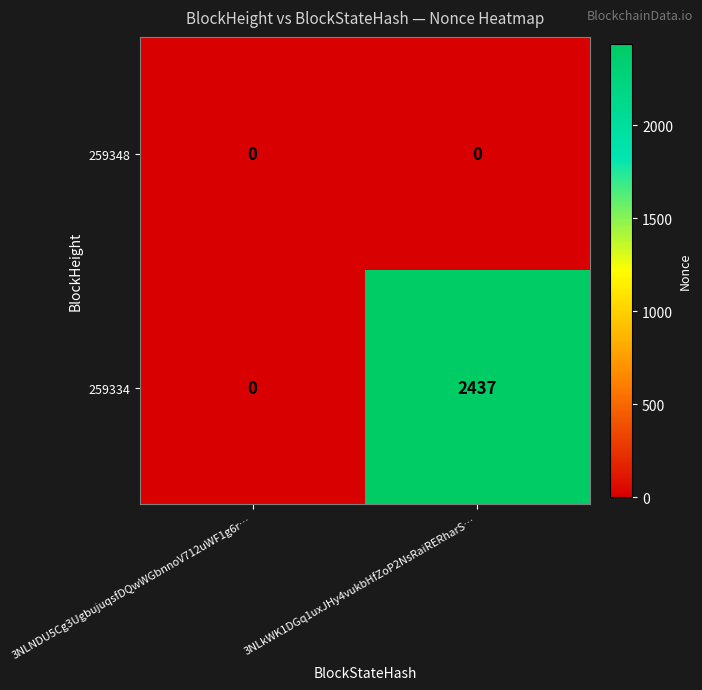

Which series has the largest total across all categories?

259334